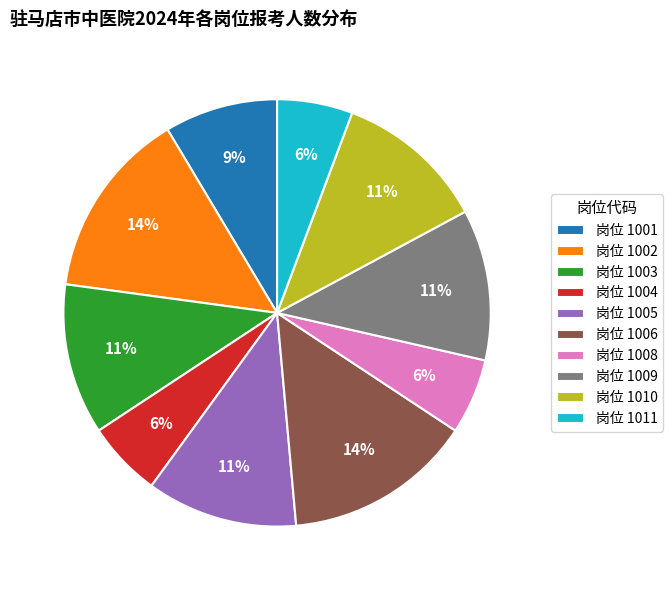

What percentage is the 岗位 1008 slice, to the nearest percent?

6%